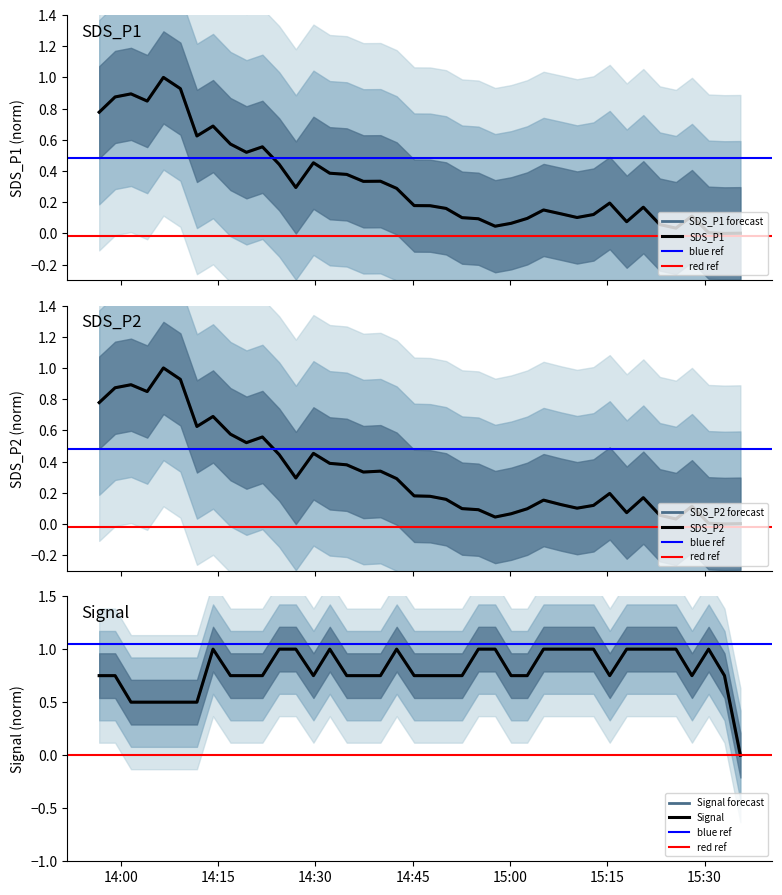

Read the Signal value at 14:15.

0.7